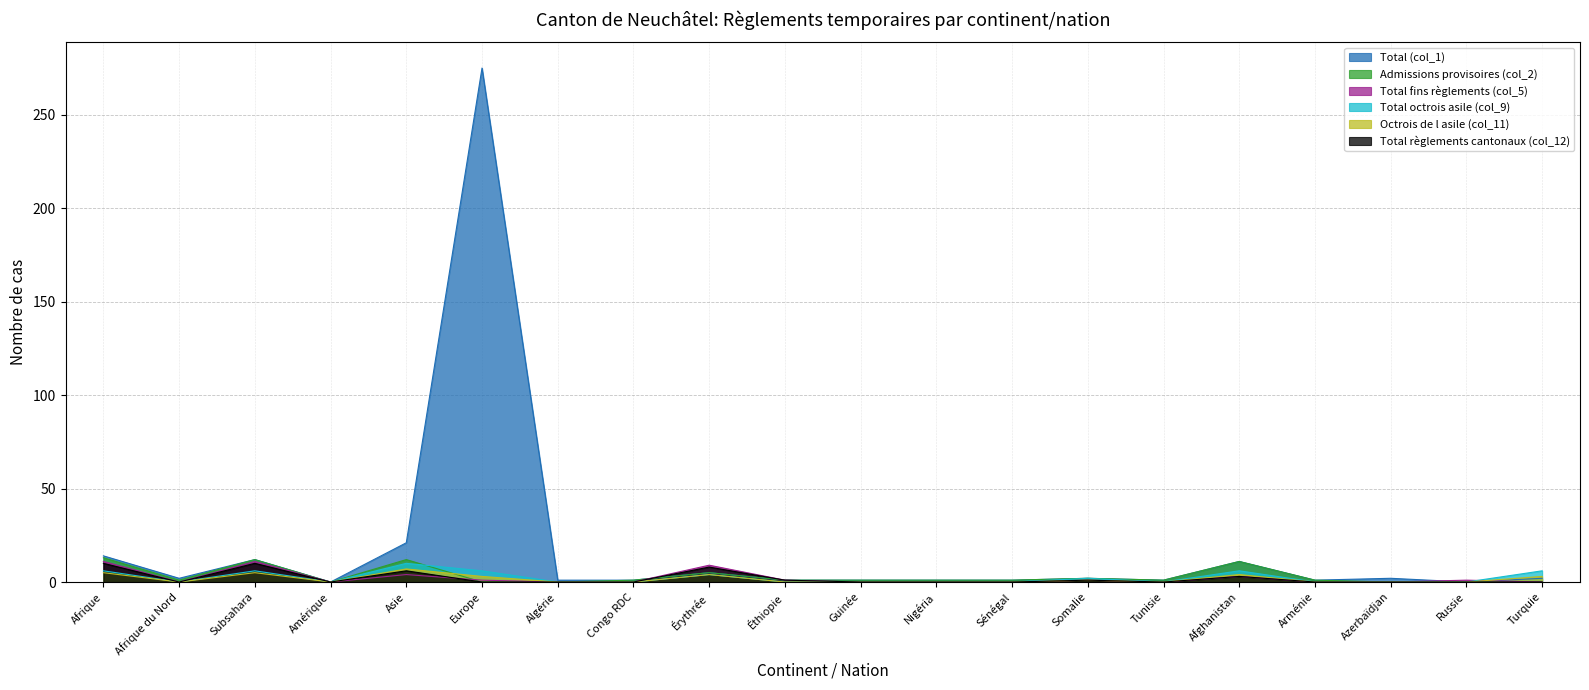

Reading left to right, what are all the values shown in this chart?

Total (col_1): Afrique=14	Afrique du Nord=2	Subsahara=12	Amérique=0	Asie=21	Europe=275	Algérie=1	Congo RDC=1	Érythrée=5	Éthiopie=1	Guinée=1	Nigéria=1	Sénégal=1	Somalie=2	Tunisie=1	Afghanistan=11	Arménie=1	Azerbaïdjan=2	Russie=0	Turquie=2
Admissions provisoires (col_2): Afrique=13	Afrique du Nord=1	Subsahara=12	Amérique=0	Asie=12	Europe=0	Algérie=0	Congo RDC=1	Érythrée=5	Éthiopie=1	Guinée=1	Nigéria=1	Sénégal=1	Somalie=2	Tunisie=1	Afghanistan=11	Arménie=1	Azerbaïdjan=0	Russie=0	Turquie=0
Total fins règlements (col_5): Afrique=11	Afrique du Nord=0	Subsahara=11	Amérique=0	Asie=4	Europe=1	Algérie=0	Congo RDC=0	Érythrée=9	Éthiopie=1	Guinée=0	Nigéria=0	Sénégal=0	Somalie=1	Tunisie=0	Afghanistan=3	Arménie=0	Azerbaïdjan=0	Russie=1	Turquie=0
Total octrois asile (col_9): Afrique=6	Afrique du Nord=0	Subsahara=6	Amérique=0	Asie=10	Europe=6	Algérie=0	Congo RDC=0	Érythrée=4	Éthiopie=0	Guinée=0	Nigéria=0	Sénégal=0	Somalie=2	Tunisie=0	Afghanistan=6	Arménie=0	Azerbaïdjan=0	Russie=0	Turquie=6
Octrois de l asile (col_11): Afrique=5	Afrique du Nord=0	Subsahara=5	Amérique=0	Asie=7	Europe=3	Algérie=0	Congo RDC=0	Érythrée=4	Éthiopie=0	Guinée=0	Nigéria=0	Sénégal=0	Somalie=1	Tunisie=0	Afghanistan=4	Arménie=0	Azerbaïdjan=0	Russie=0	Turquie=3
Total règlements cantonaux (col_12): Afrique=10	Afrique du Nord=0	Subsahara=10	Amérique=0	Asie=6	Europe=0	Algérie=0	Congo RDC=0	Érythrée=8	Éthiopie=1	Guinée=0	Nigéria=0	Sénégal=0	Somalie=1	Tunisie=0	Afghanistan=3	Arménie=0	Azerbaïdjan=0	Russie=0	Turquie=0